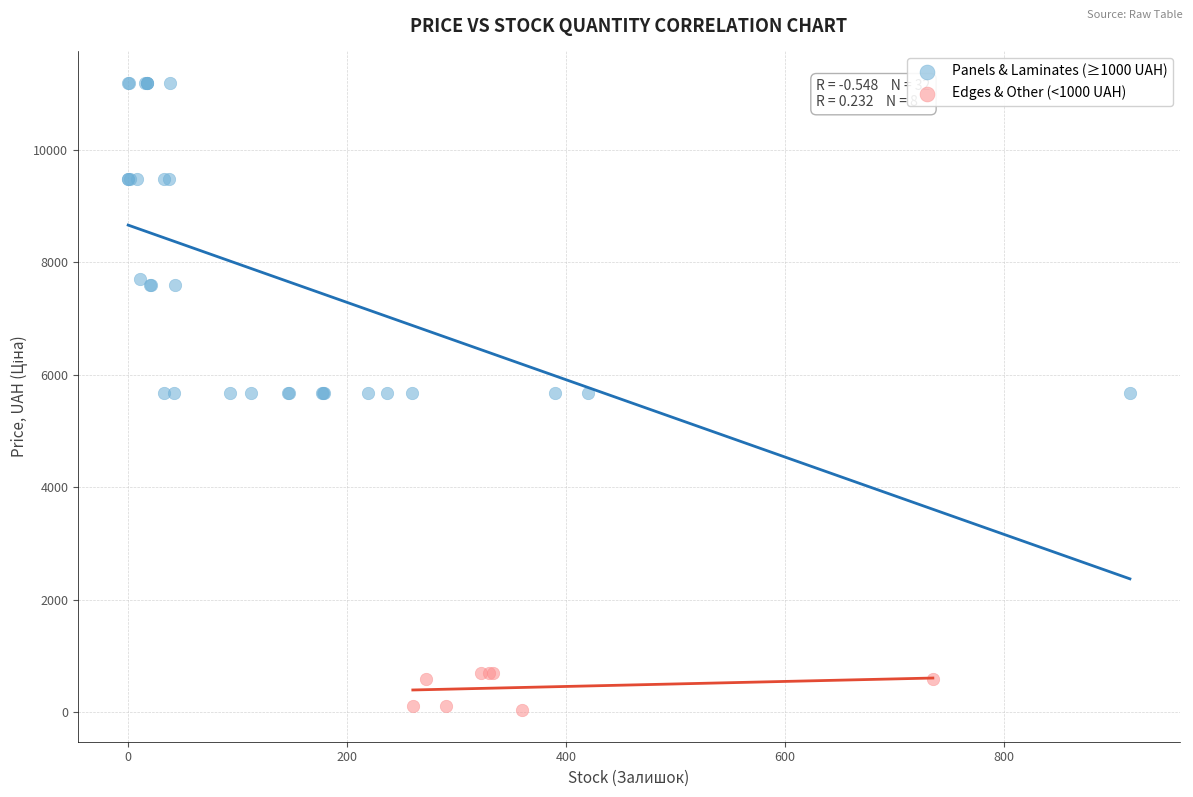

Which series has the largest Y range (max minus min)?

Panels & Laminates (≥1000 UAH)